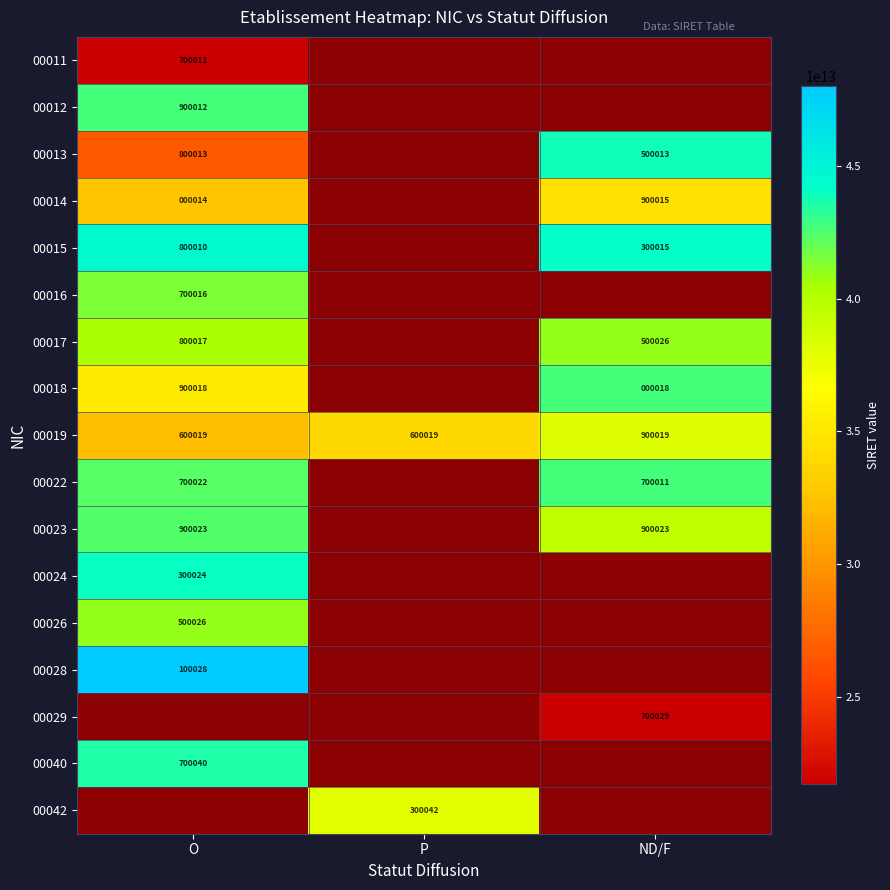

Is the value of 00012 at O greater than the value of 00011 at O?

Yes